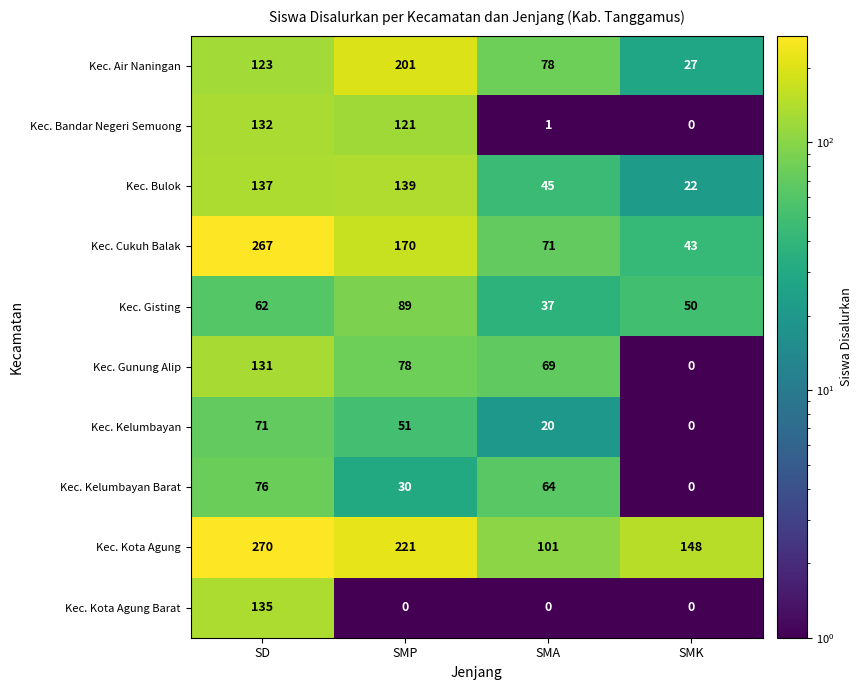

Which series has the largest total across all categories?

Kec. Kota Agung